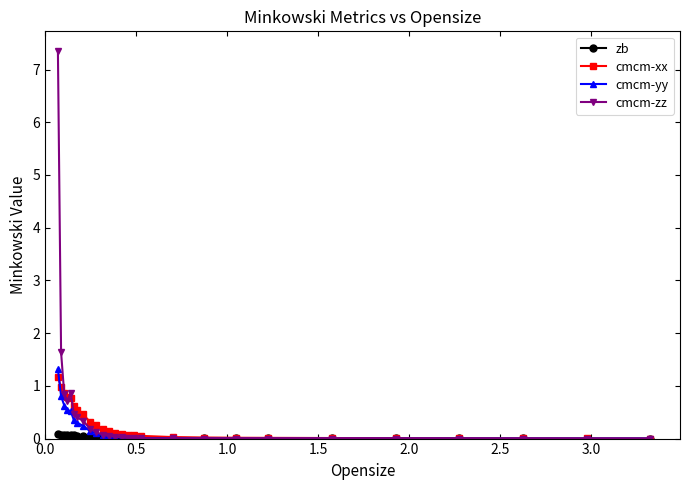

What is the highest value of the cmcm-yy series?

1.3